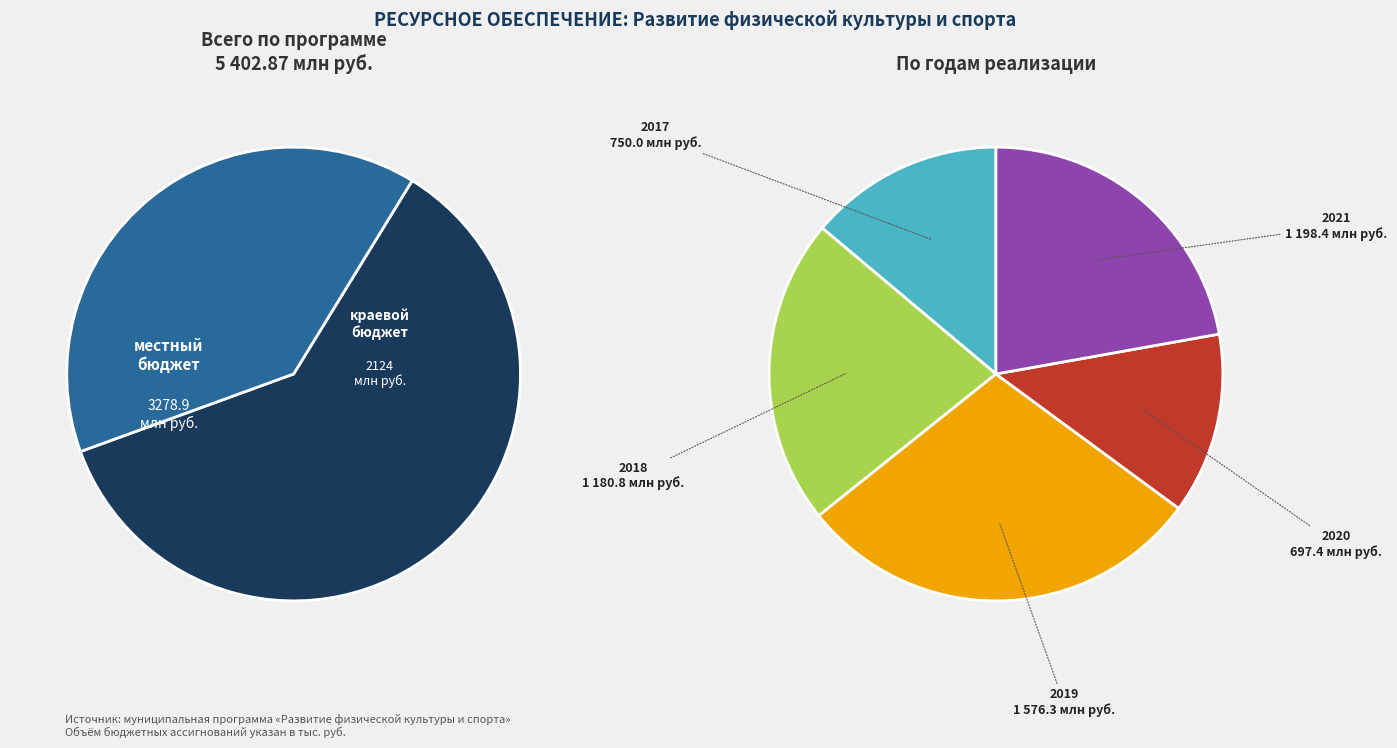

What is the change in value from краевой бюджет to местный бюджет?

+1154.9